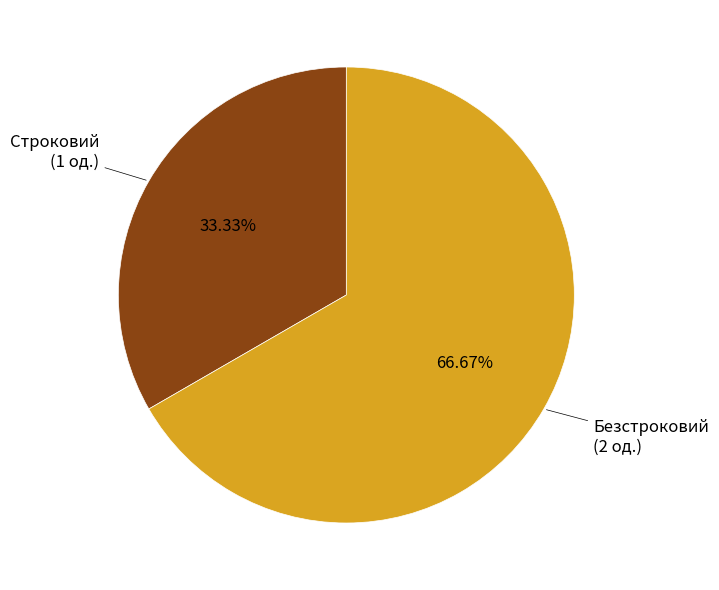

Which slice is the largest?

Безстроковий